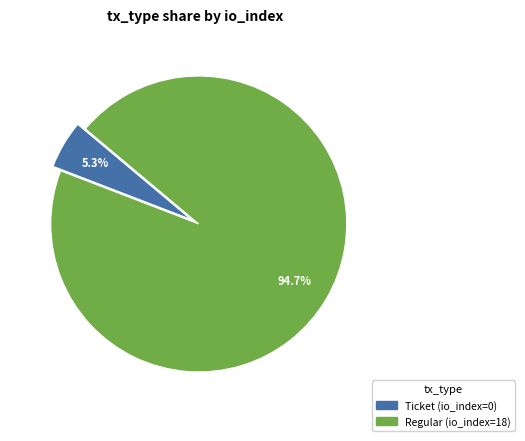

What is the smallest slice in the pie chart?

Ticket (io_index=0)